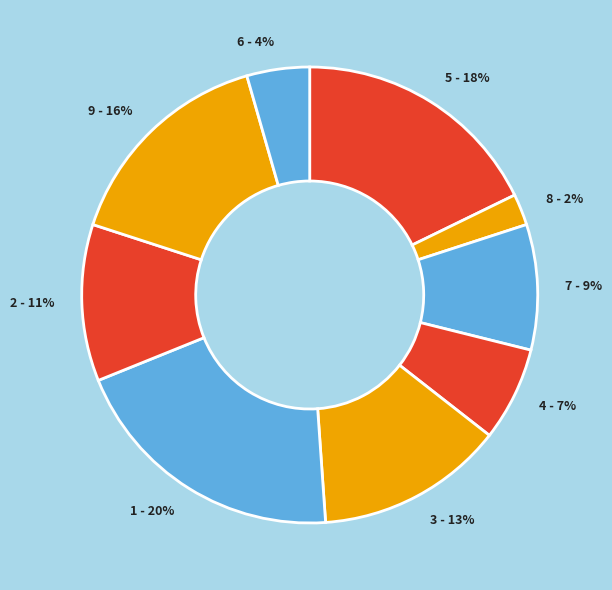

To the nearest percent, what is the difference between the largest and smallest slice percentages?

18%